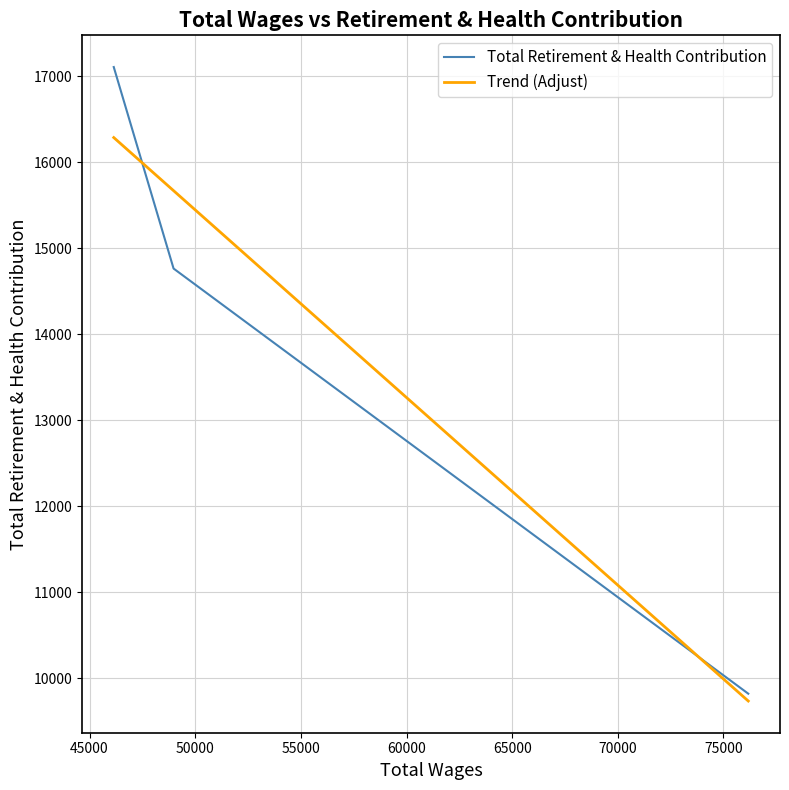

What is the sum of all values?

41691